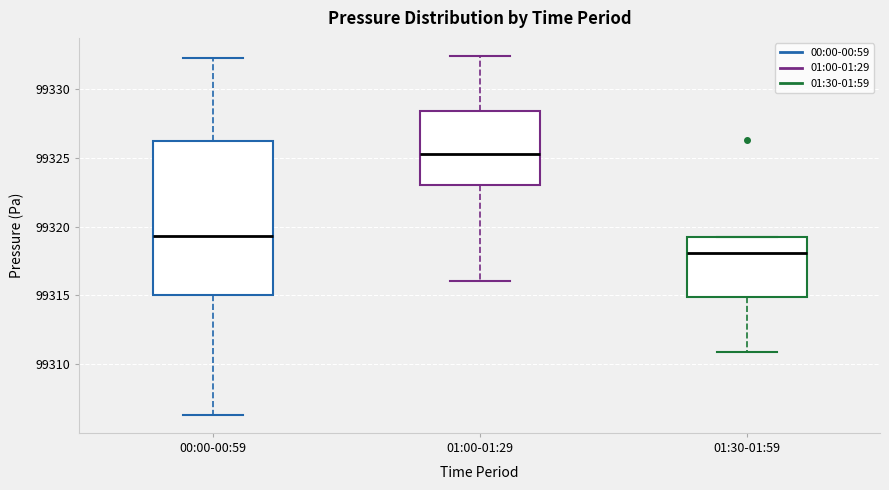

Which box's median line is the highest?

01:00-01:29